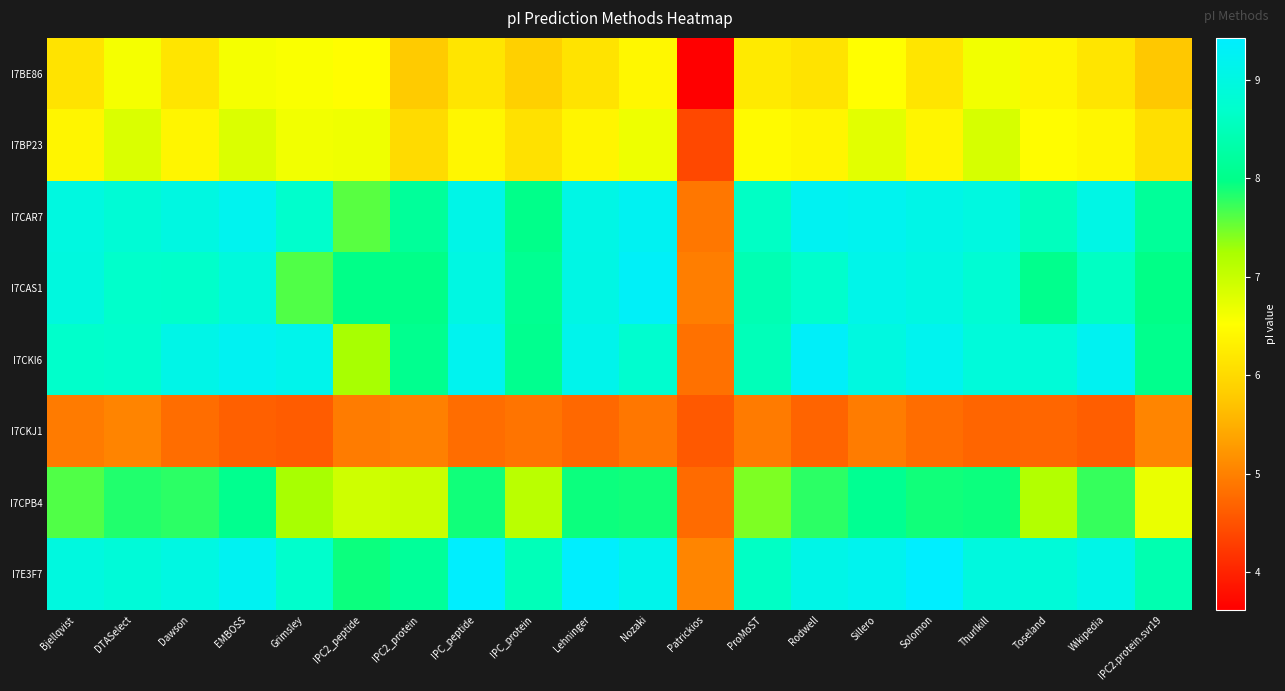

Which series has the largest total across all categories?

I7E3F7